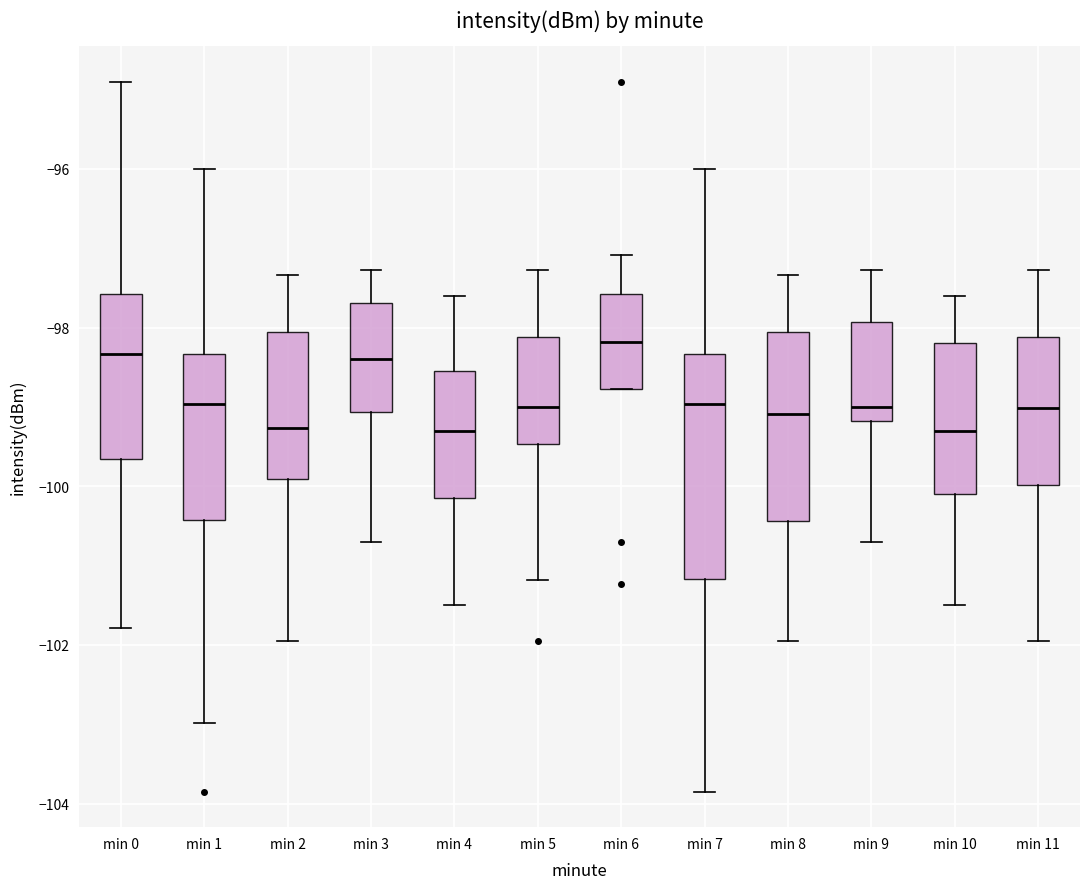

Reading left to right, transcribe this box plot: for each box, give where its median line is, the range the box spans, and where its two whiskers end, as read against the y-axis. The values are not printed on the chart, so give them approximately, as read against the axis.

min 0: median -98.4, box -99.6 to -97.6, whiskers -101.8 to -94.8
min 1: median -99.0, box -100.4 to -98.4, whiskers -103.0 to -96.0
min 2: median -99.2, box -100.0 to -98.0, whiskers -102.0 to -97.4
min 3: median -98.4, box -99.0 to -97.6, whiskers -100.6 to -97.2
min 4: median -99.2, box -100.2 to -98.6, whiskers -101.4 to -97.6
min 5: median -99.0, box -99.4 to -98.2, whiskers -101.2 to -97.2
min 6: median -98.2, box -98.8 to -97.6, whiskers -98.8 to -97.0
min 7: median -99.0, box -101.2 to -98.4, whiskers -103.8 to -96.0
min 8: median -99.0, box -100.4 to -98.0, whiskers -102.0 to -97.4
min 9: median -99.0, box -99.2 to -98.0, whiskers -100.6 to -97.2
min 10: median -99.2, box -100.0 to -98.2, whiskers -101.4 to -97.6
min 11: median -99.0, box -100.0 to -98.2, whiskers -102.0 to -97.2